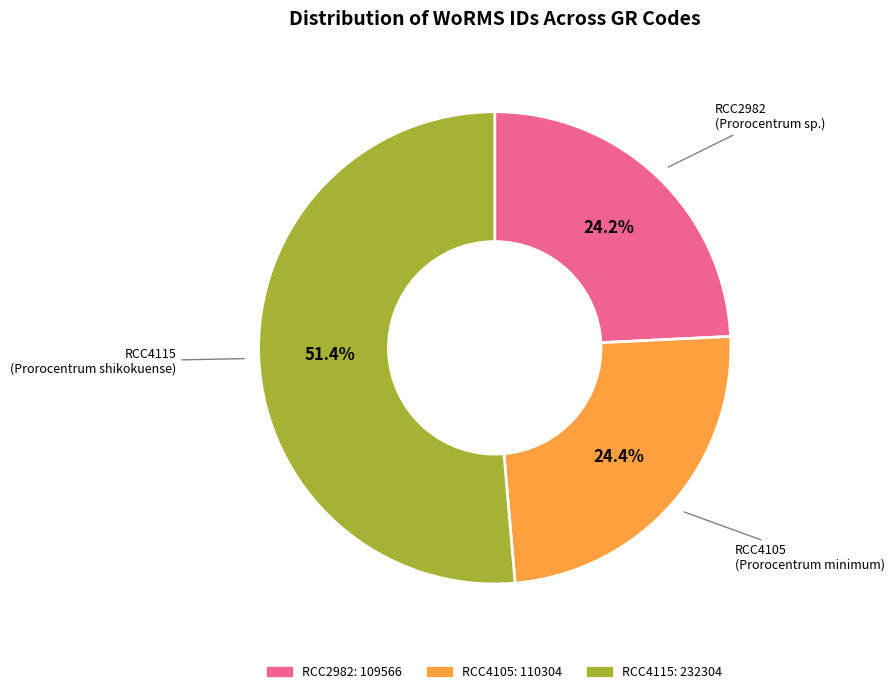

Combined, what portion of the pie is RCC4115 and RCC2982?

75.6%